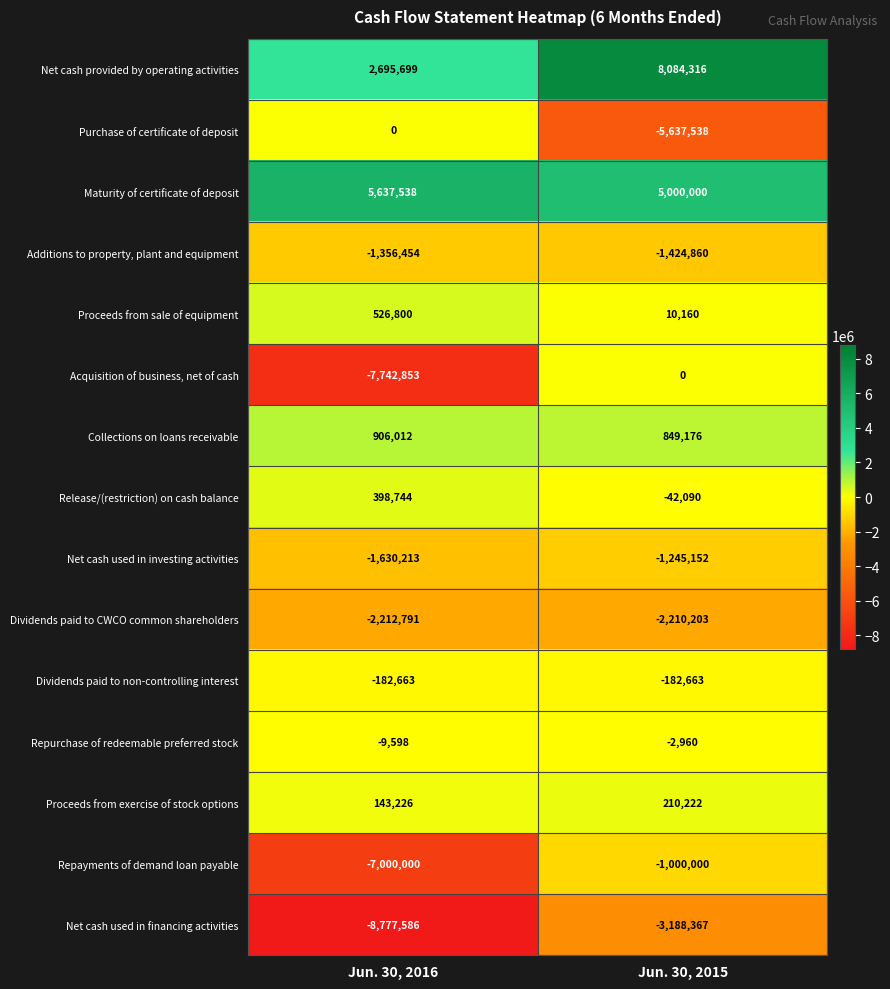

What is the average value of the Maturity of certificate of deposit series?

5318769